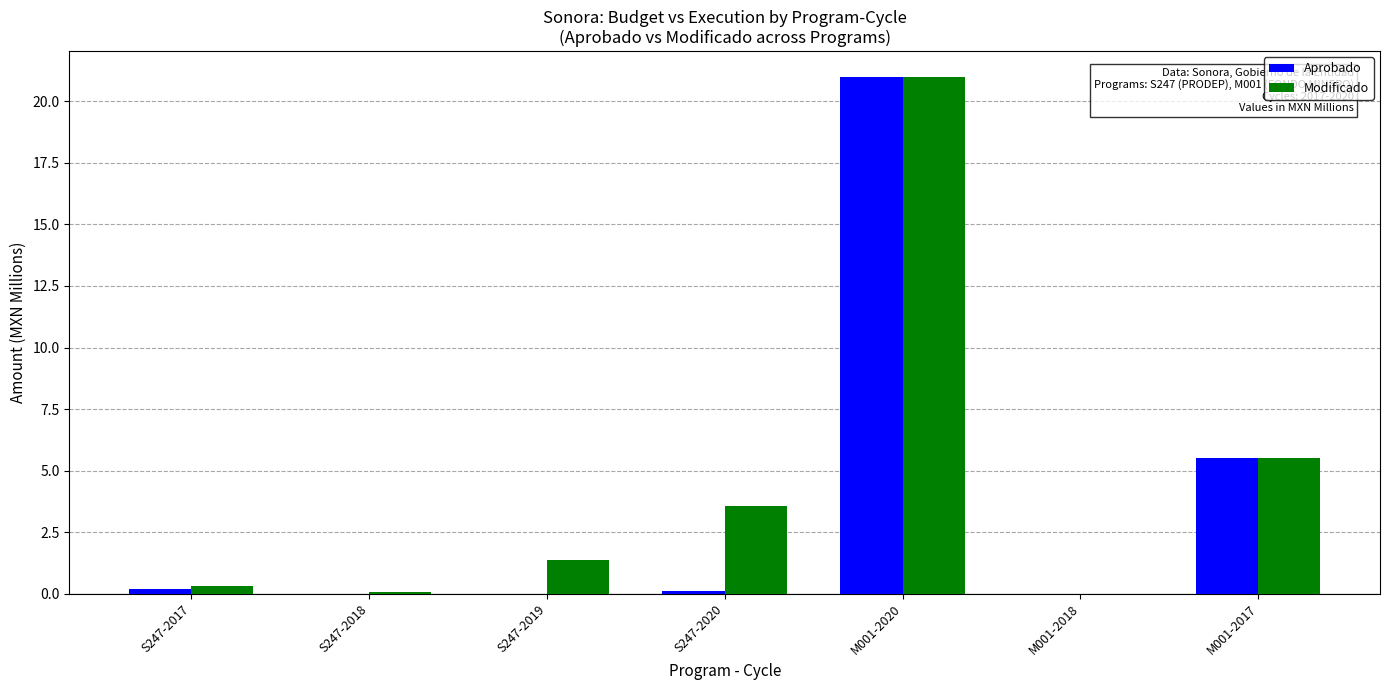

The Aprobado series shows 8.4 at S247-2019. True or false?

False